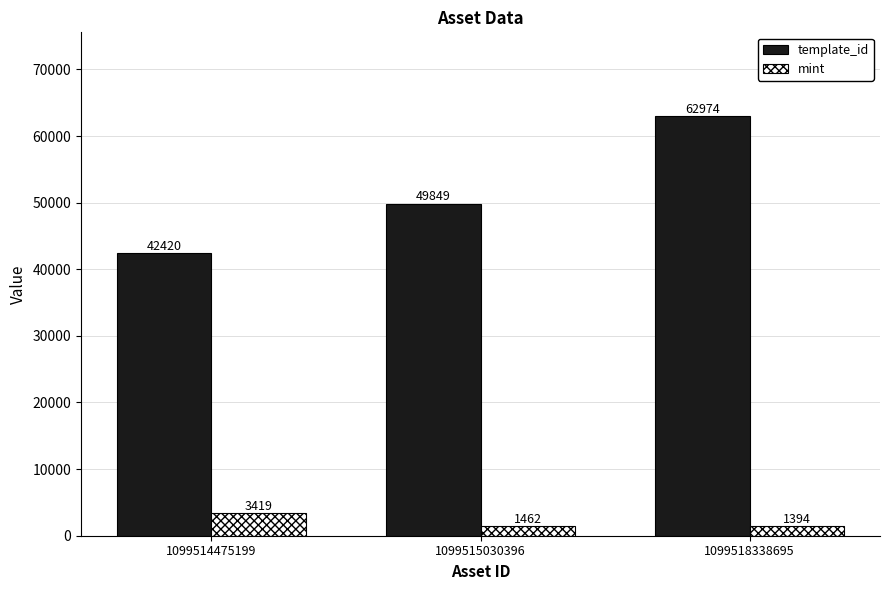

At 1099514475199, list the series in order from smallest to largest.

mint, template_id